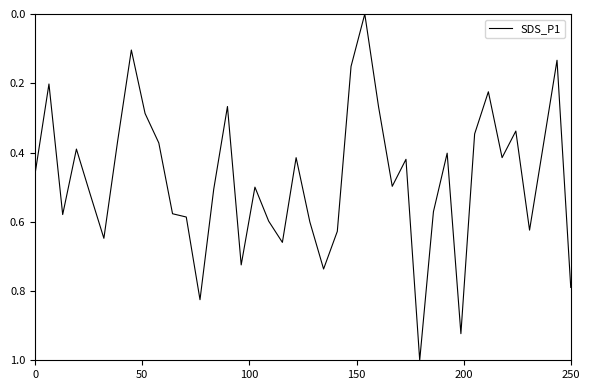

What is the difference between the maximum and minimum values?

1.0